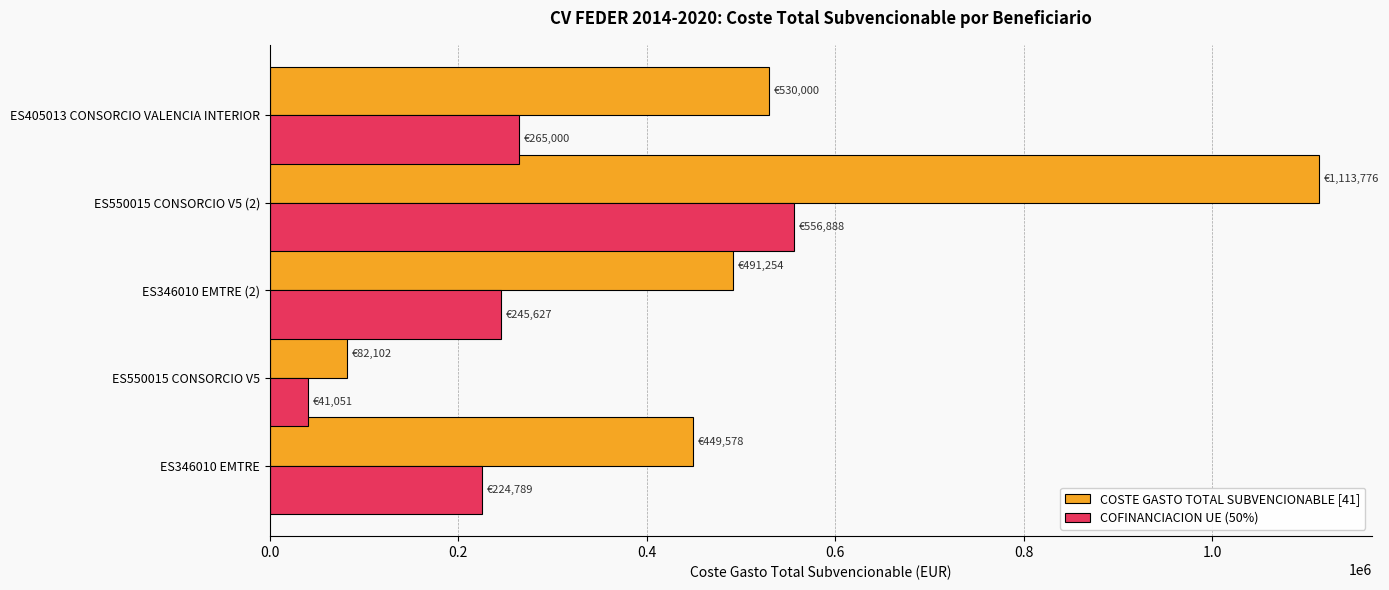

What are all the series names shown in the legend?

COSTE GASTO TOTAL SUBVENCIONABLE [41], COFINANCIACION UE (50%)